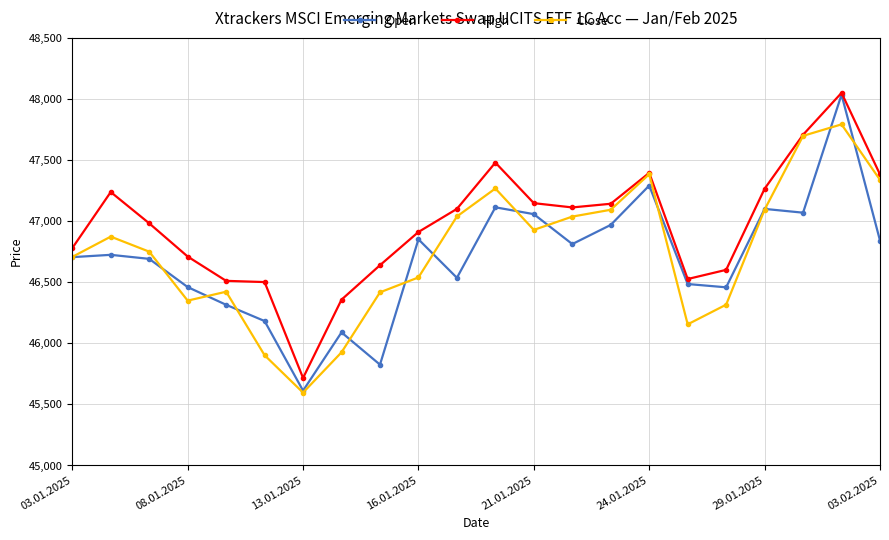

Which series has the largest range (max minus min)?

Open